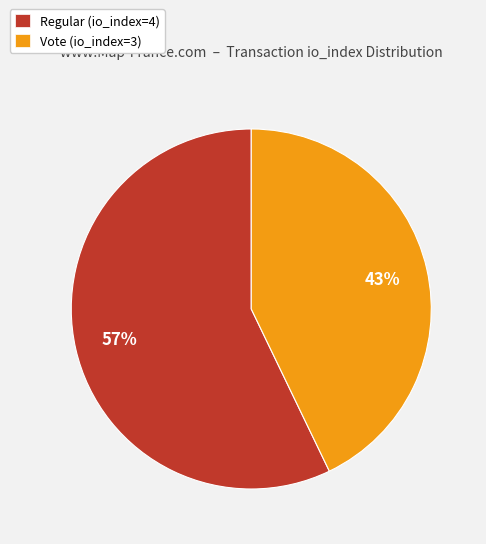

Rank the categories by value from lowest to highest.

Vote (io_index=3), Regular (io_index=4)